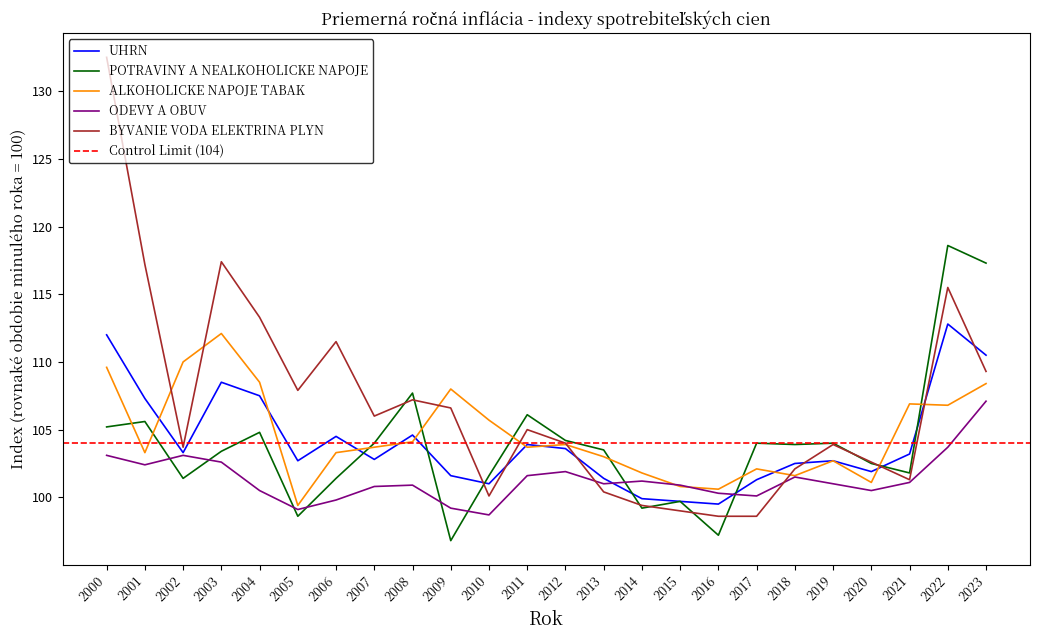

At which category is the sum across all series the highest?

2000